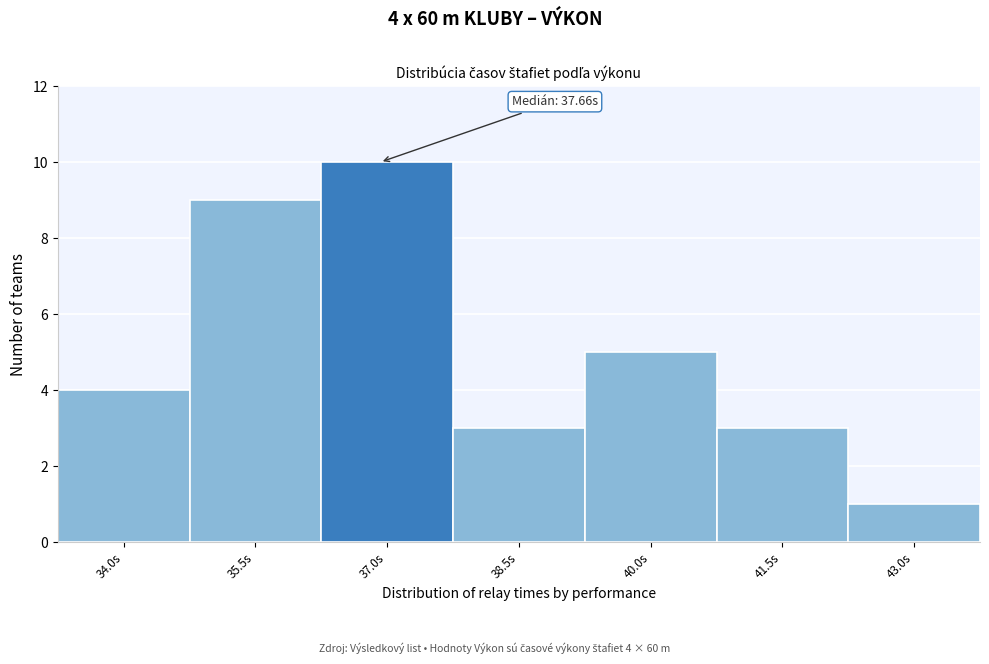

Reading left to right, list all the values displayed in this chart.

4	9	10	3	5	3	1